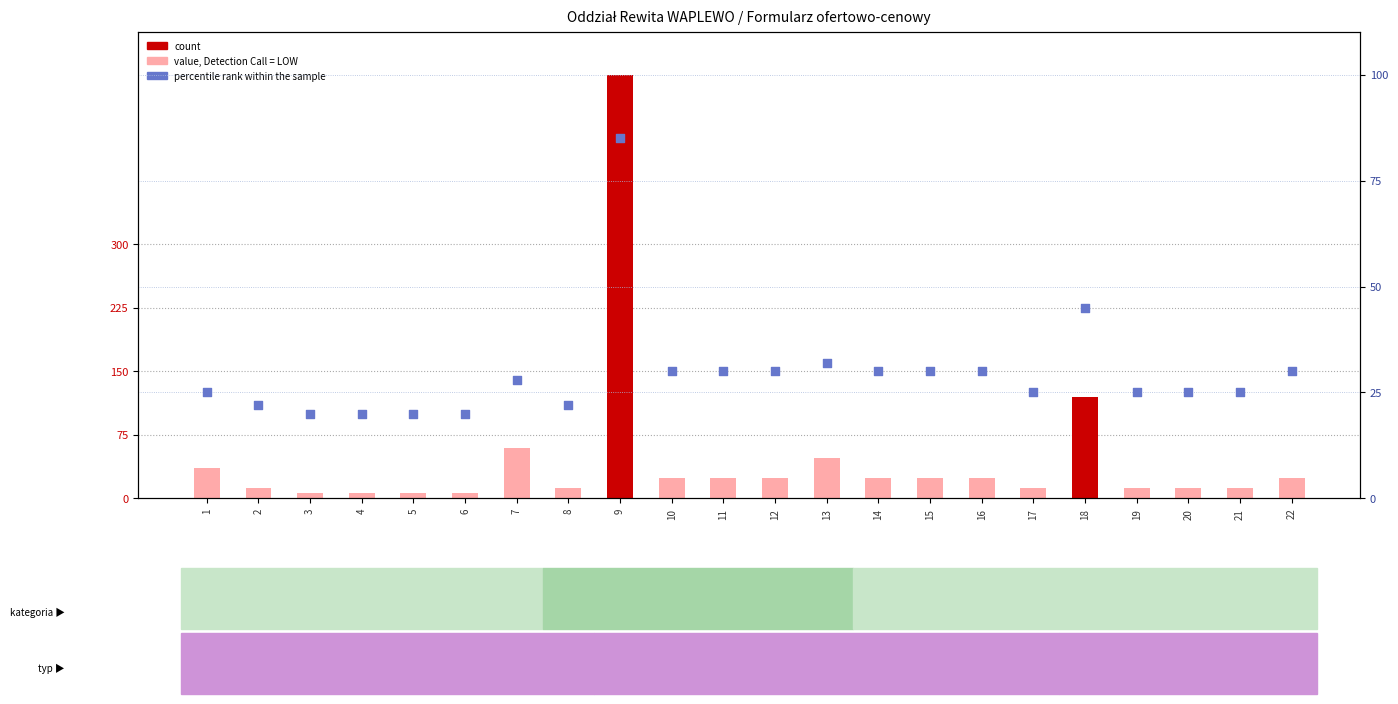

Which series reaches the minimum Y coordinate?

count